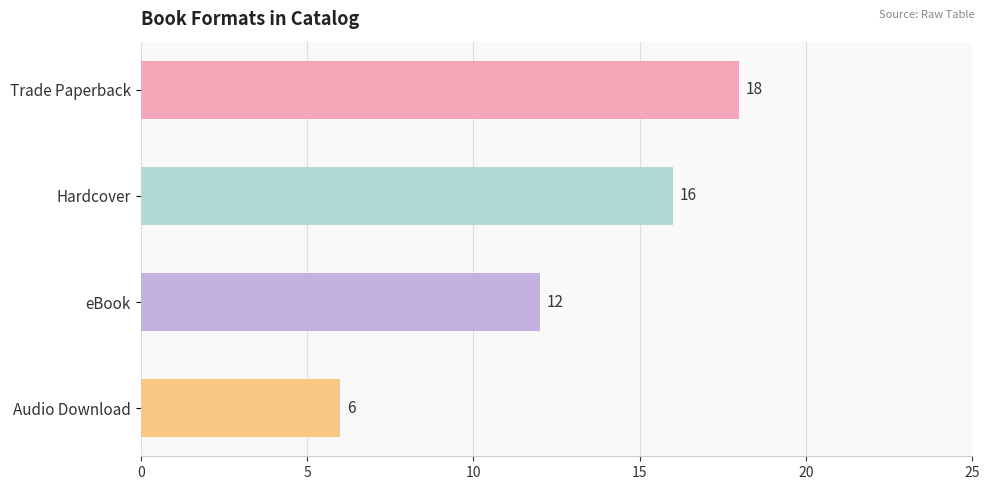

List the labels in order of value, largest first.

Trade Paperback, Hardcover, eBook, Audio Download